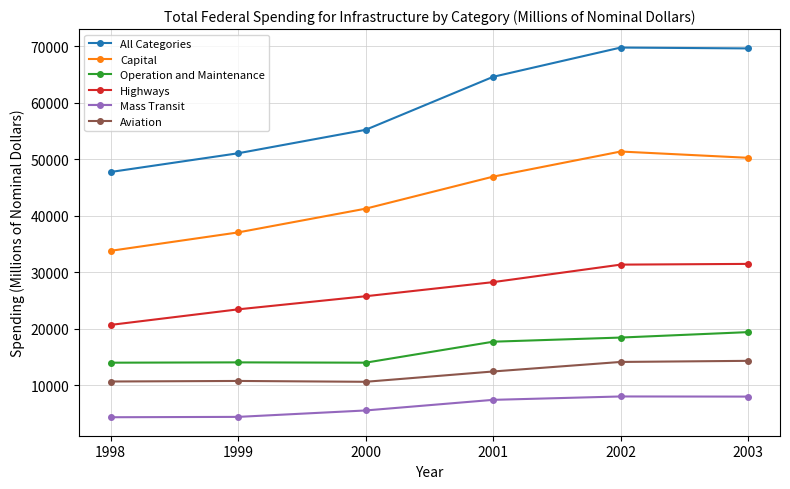

How many distinct data groups are displayed?

6